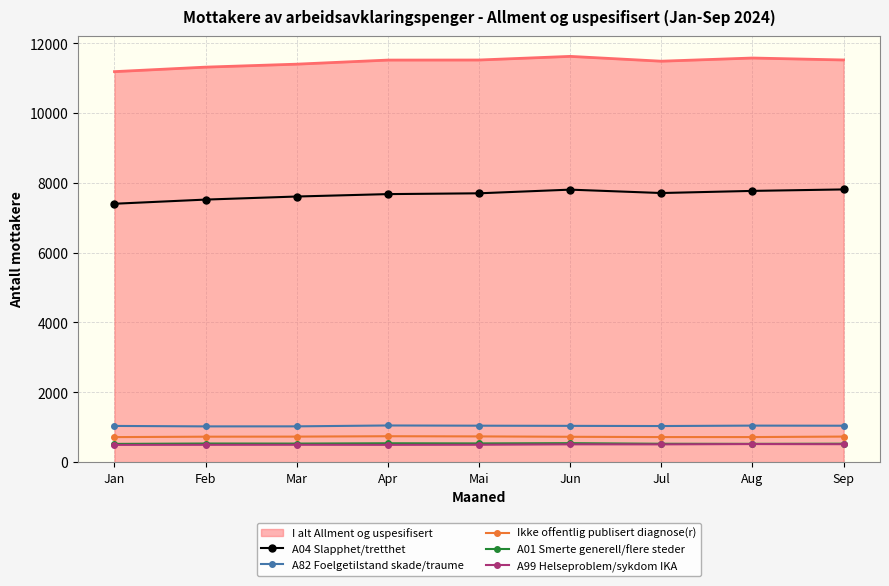

Which series has the largest total across all categories?

I alt Allment og uspesifisert